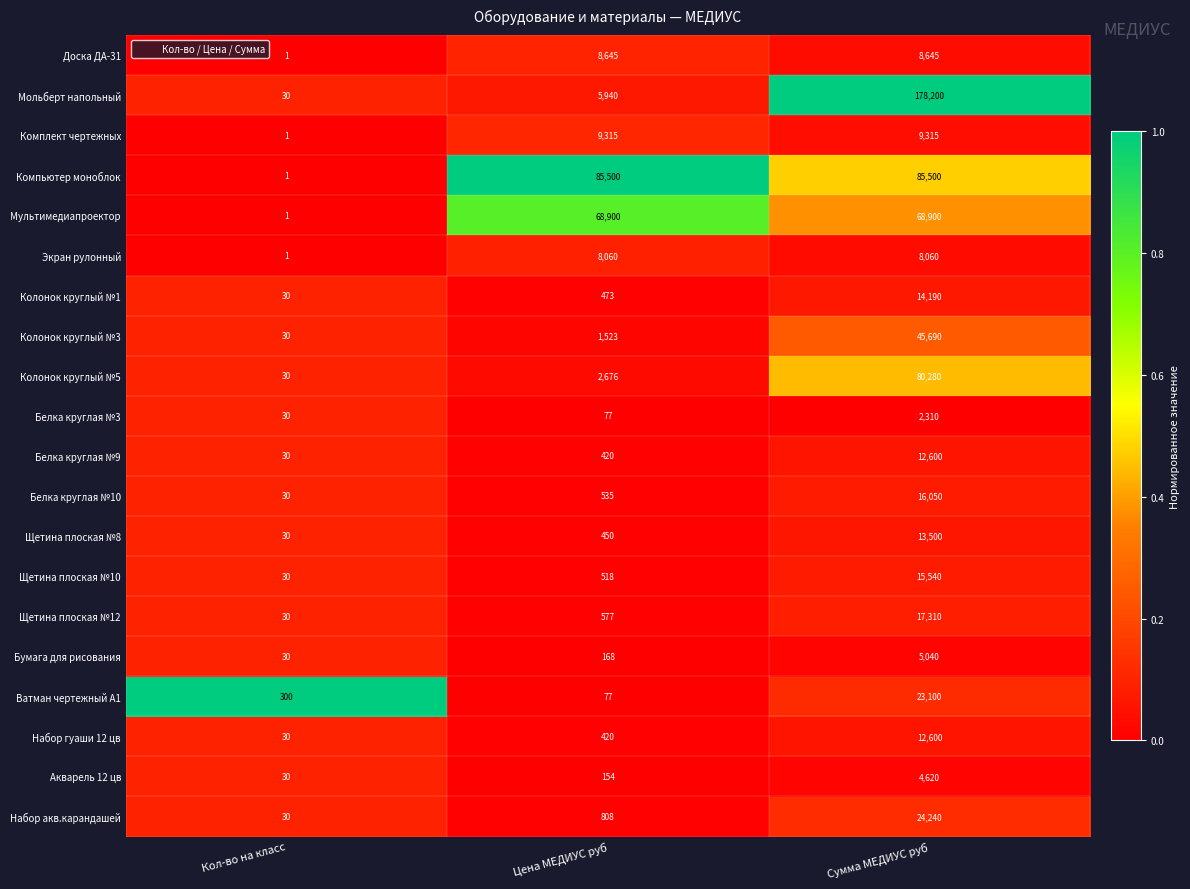

Is it true that Колонок круглый №5 equals 15 at Кол-во на класс?

False